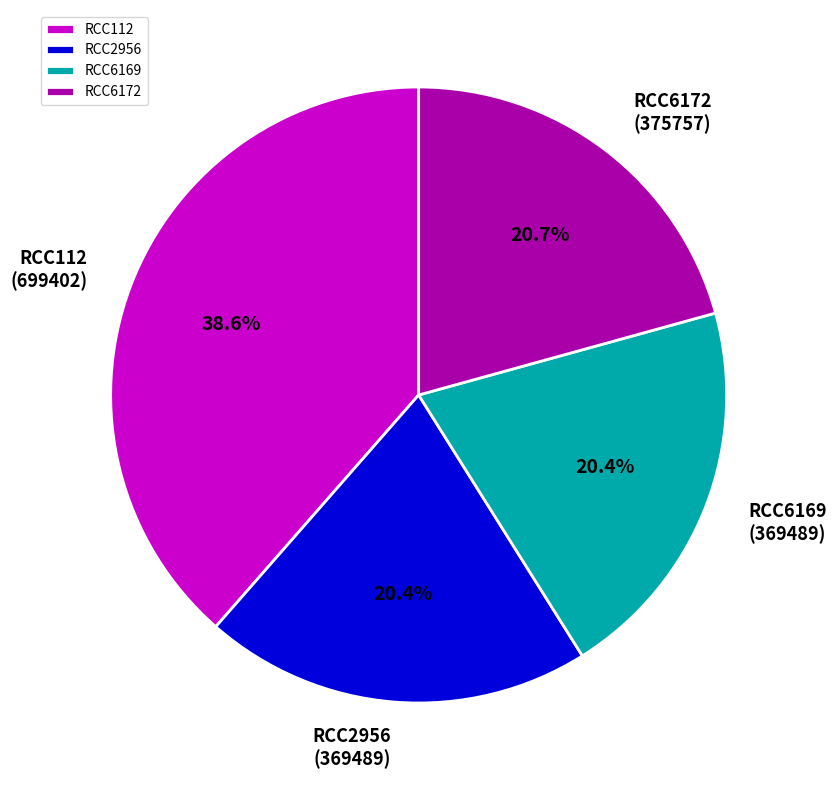

Does any single category account for the majority?

No